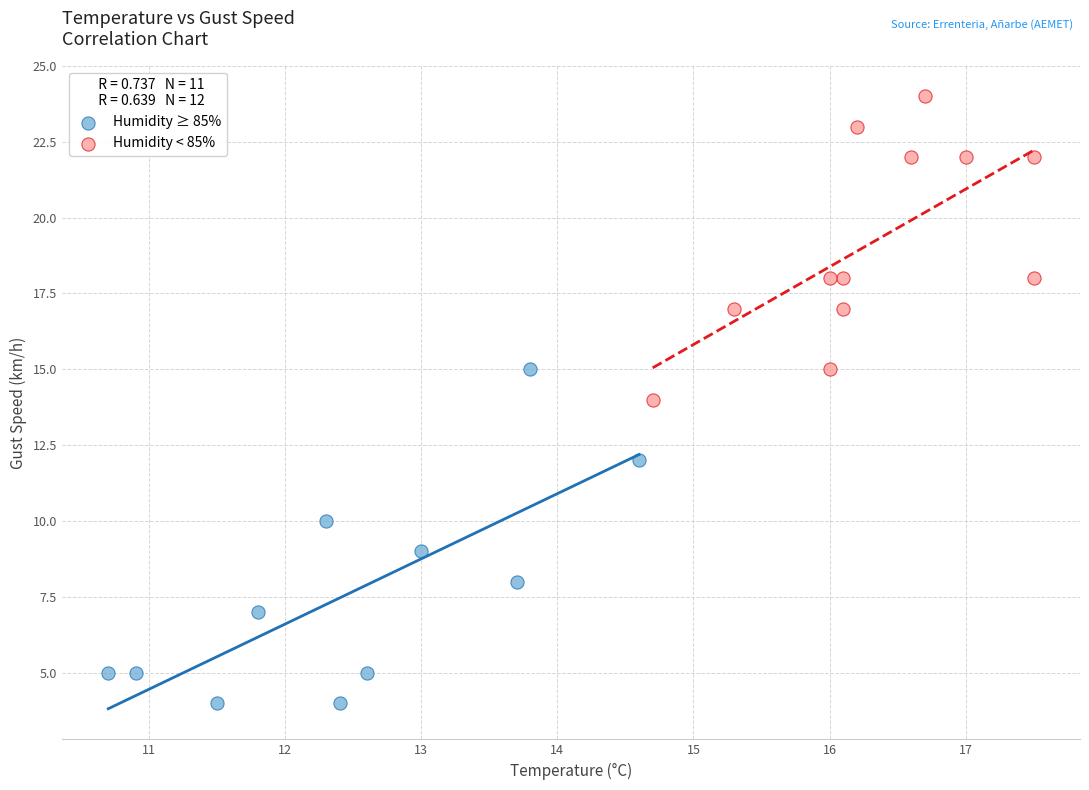

Which series contains the lowest Y value?

Humidity ≥ 85%